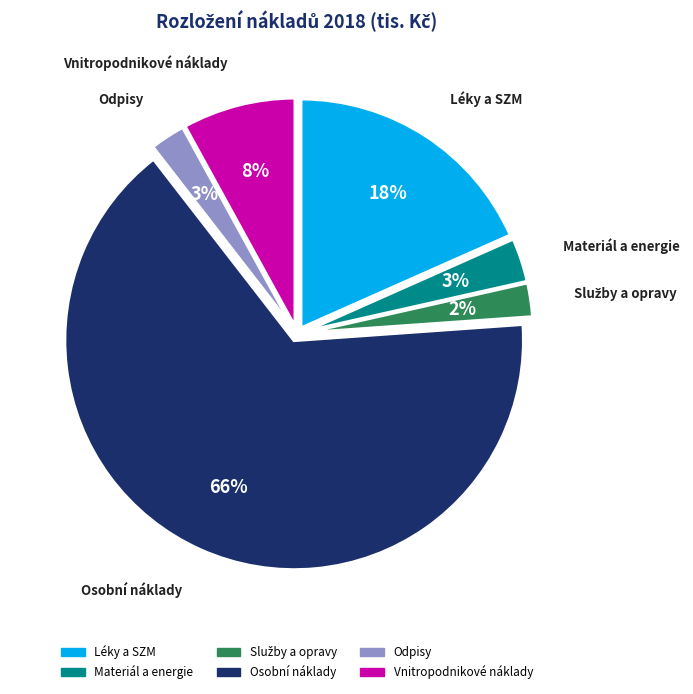

Does any single category account for the majority?

Yes